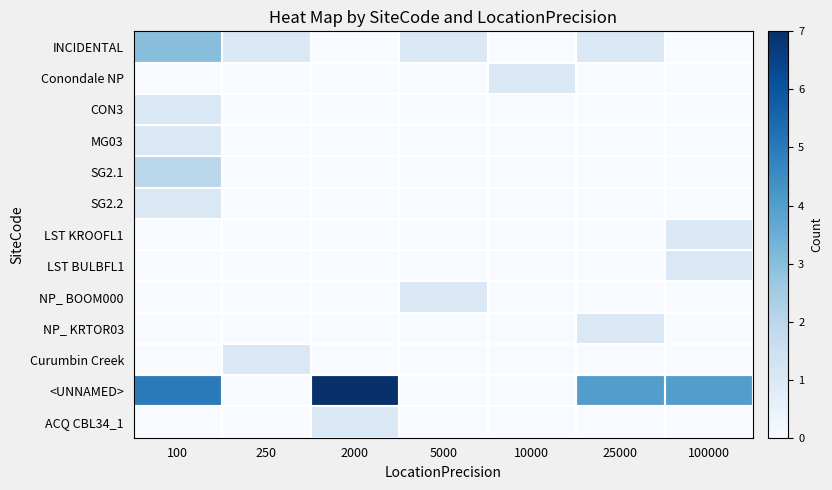

Reading left to right, list all the values displayed in this chart.

INCIDENTAL: 100=3	250=1	2000=0	5000=1	10000=0	25000=1	100000=0
Conondale NP: 100=0	250=0	2000=0	5000=0	10000=1	25000=0	100000=0
CON3: 100=1	250=0	2000=0	5000=0	10000=0	25000=0	100000=0
MG03: 100=1	250=0	2000=0	5000=0	10000=0	25000=0	100000=0
SG2.1: 100=2	250=0	2000=0	5000=0	10000=0	25000=0	100000=0
SG2.2: 100=1	250=0	2000=0	5000=0	10000=0	25000=0	100000=0
LST KROOFL1: 100=0	250=0	2000=0	5000=0	10000=0	25000=0	100000=1
LST BULBFL1: 100=0	250=0	2000=0	5000=0	10000=0	25000=0	100000=1
NP_ BOOM000: 100=0	250=0	2000=0	5000=1	10000=0	25000=0	100000=0
NP_ KRTOR03: 100=0	250=0	2000=0	5000=0	10000=0	25000=1	100000=0
Curumbin Creek: 100=0	250=1	2000=0	5000=0	10000=0	25000=0	100000=0
<UNNAMED>: 100=5	250=0	2000=7	5000=0	10000=0	25000=4	100000=4
ACQ CBL34_1: 100=0	250=0	2000=1	5000=0	10000=0	25000=0	100000=0